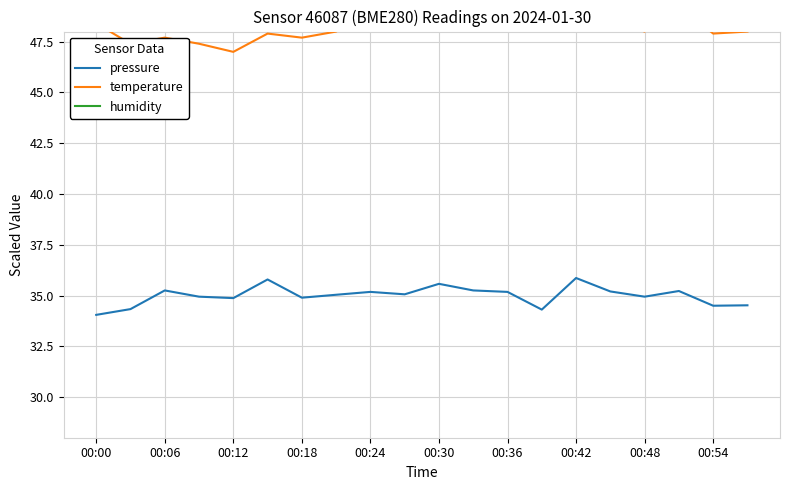

The pressure series shows 35.6 at 00:30. True or false?

True